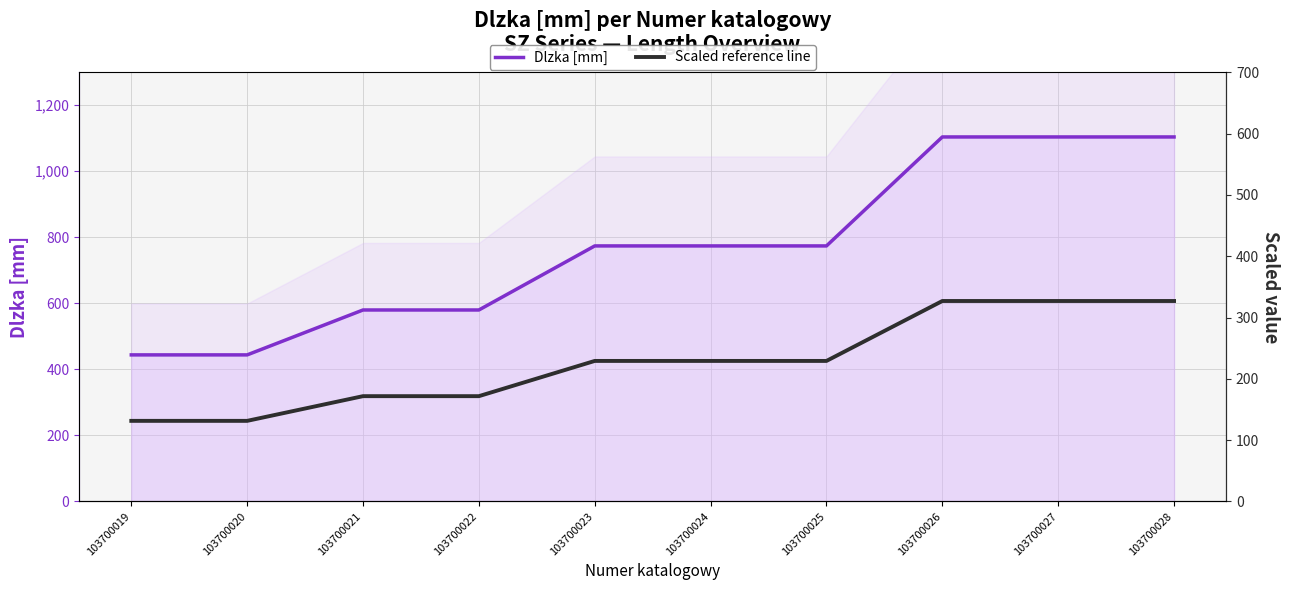

At which label is Dlzka [mm] closest to 774?

103700023